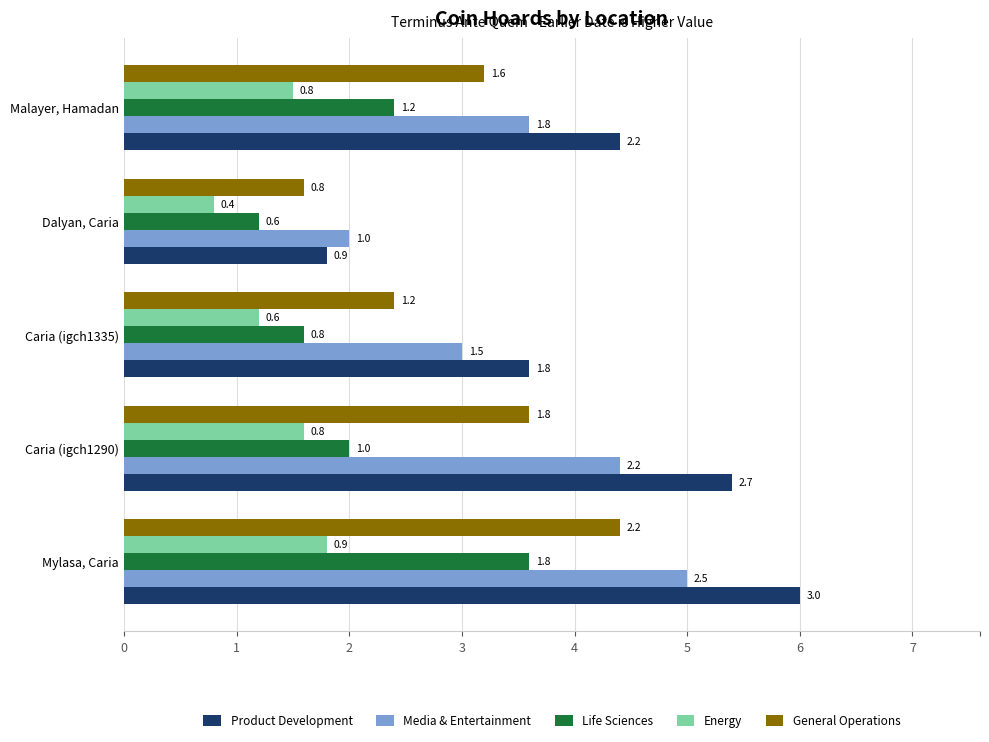

Reading right to left, what are all the values shown in this chart?

Product Development: 220	90	180	270	300
Media & Entertainment: 180	100	150	220	250
Life Sciences: 120	60	80	100	180
Energy: 75	40	60	80	90
General Operations: 160	80	120	180	220